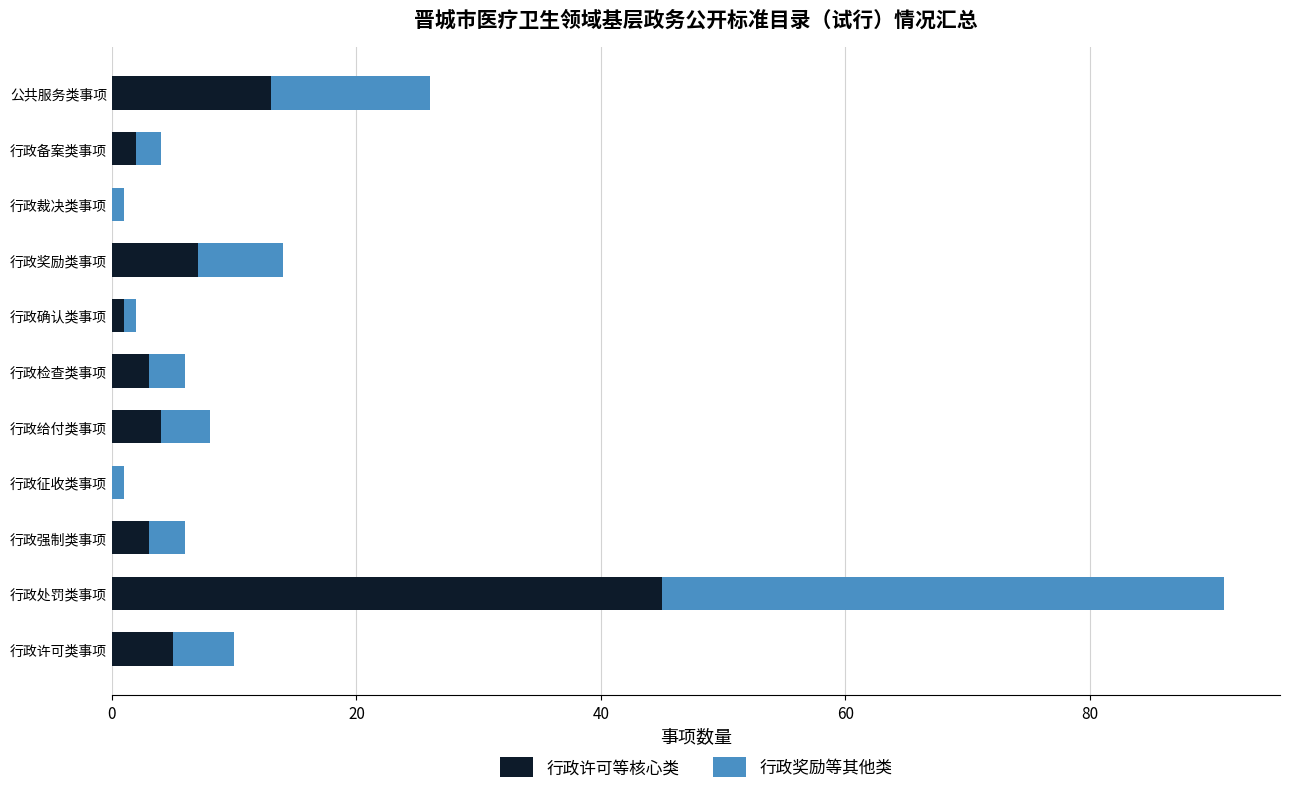

How many distinct data groups are displayed?

2